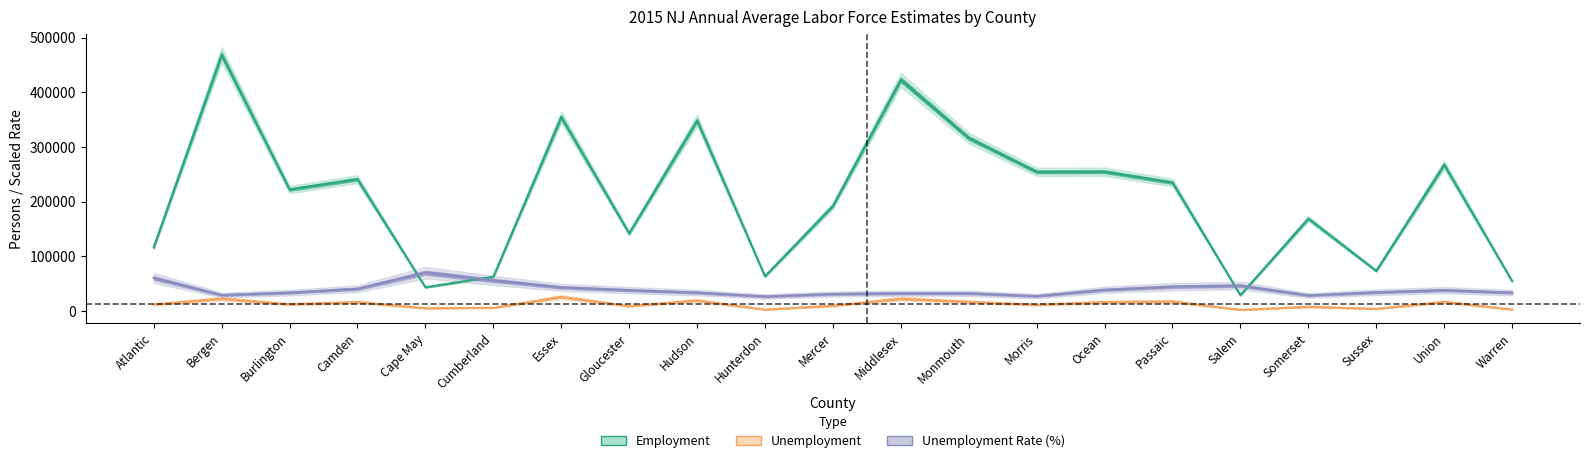

Is the value of Unemployment at Hunterdon greater than the value of Employment at Salem?

No